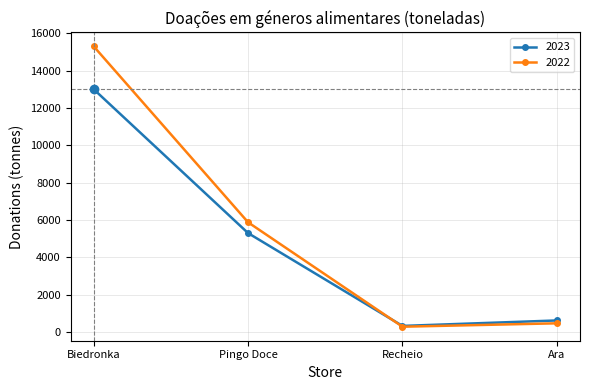

How many series are shown in this chart?

2